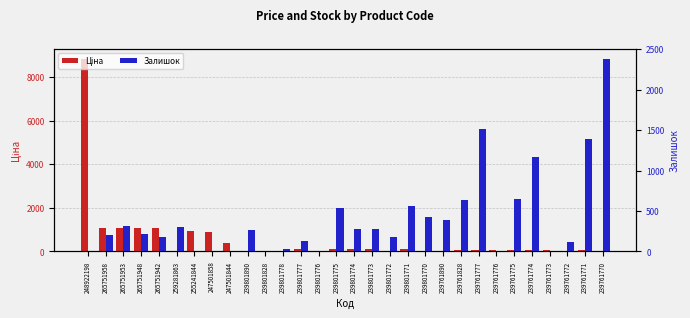

Where does the Ціна series first go above 57?

248922198